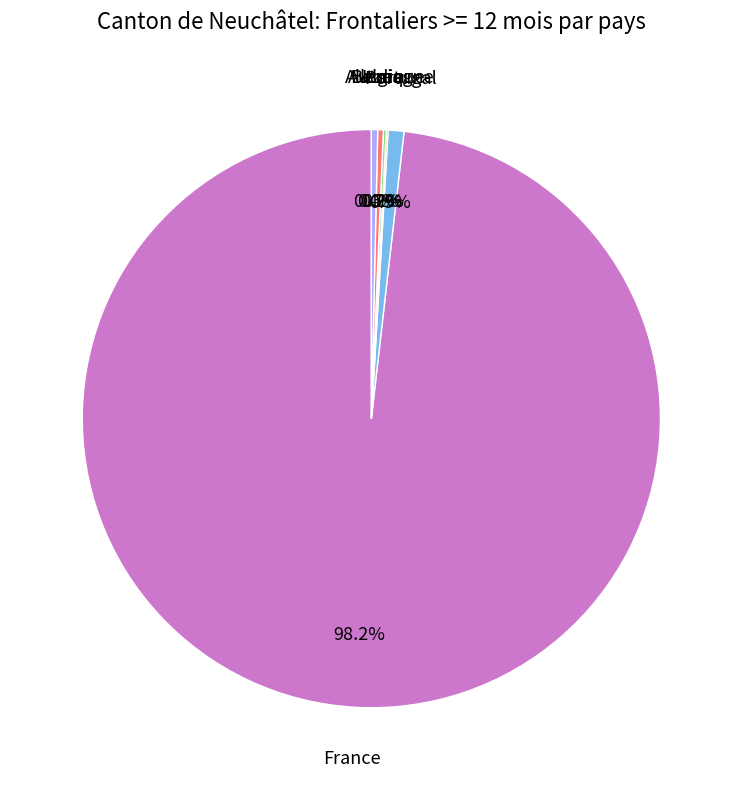

To the nearest percent, what is the combined percentage of Italie and Portugal?

1%